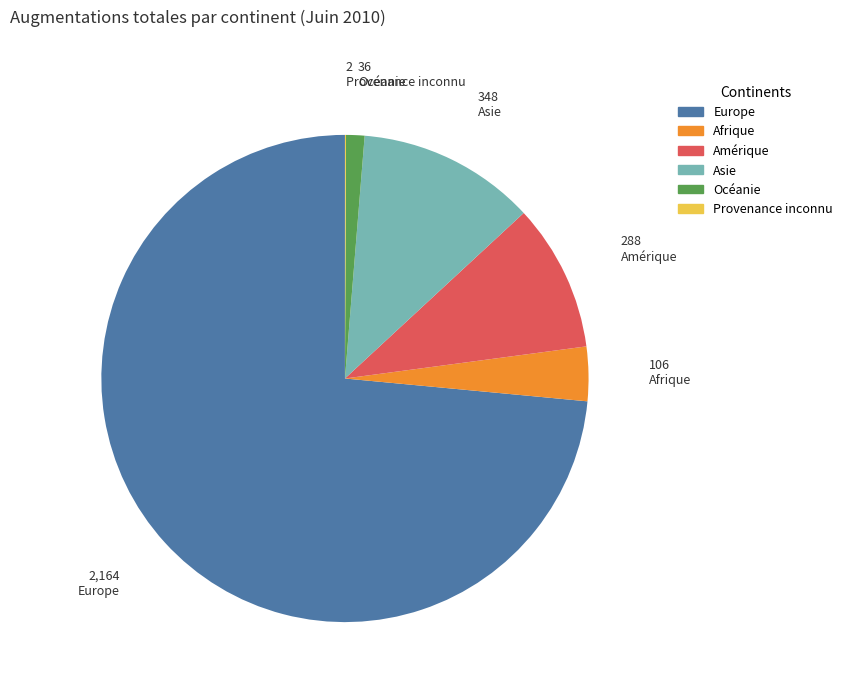

Combined, do Asie and Afrique account for over 50%?

No